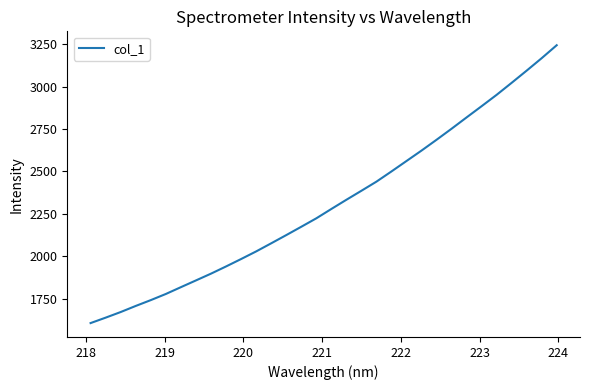

Is this an area chart (filled region under the line)?

No